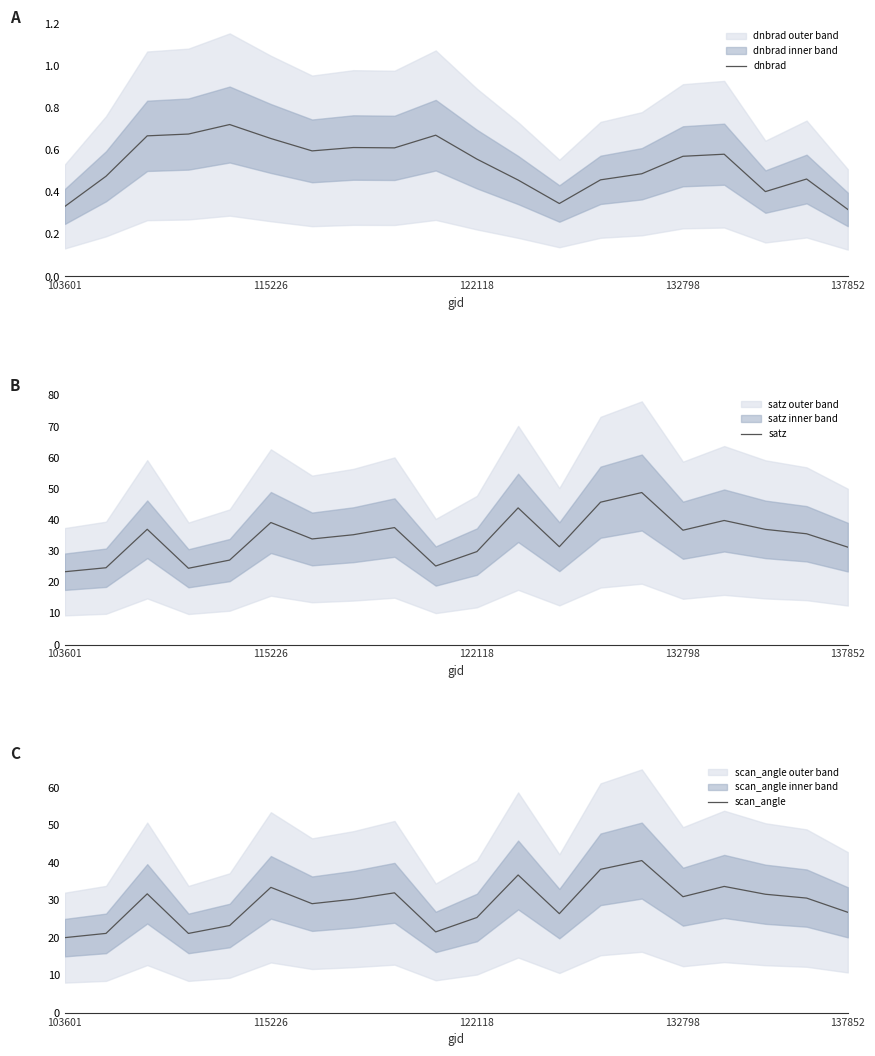

Which series has the largest total across all categories?

satz